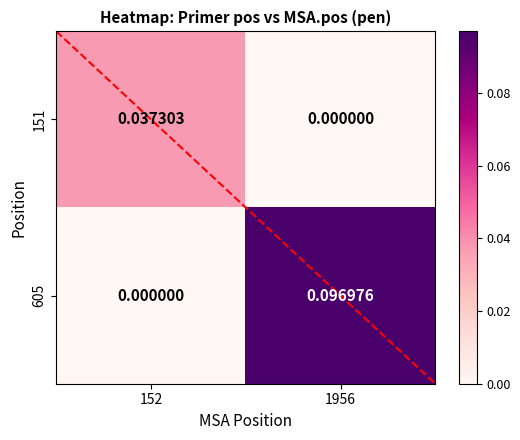

Count the number of categories in the chart.

2